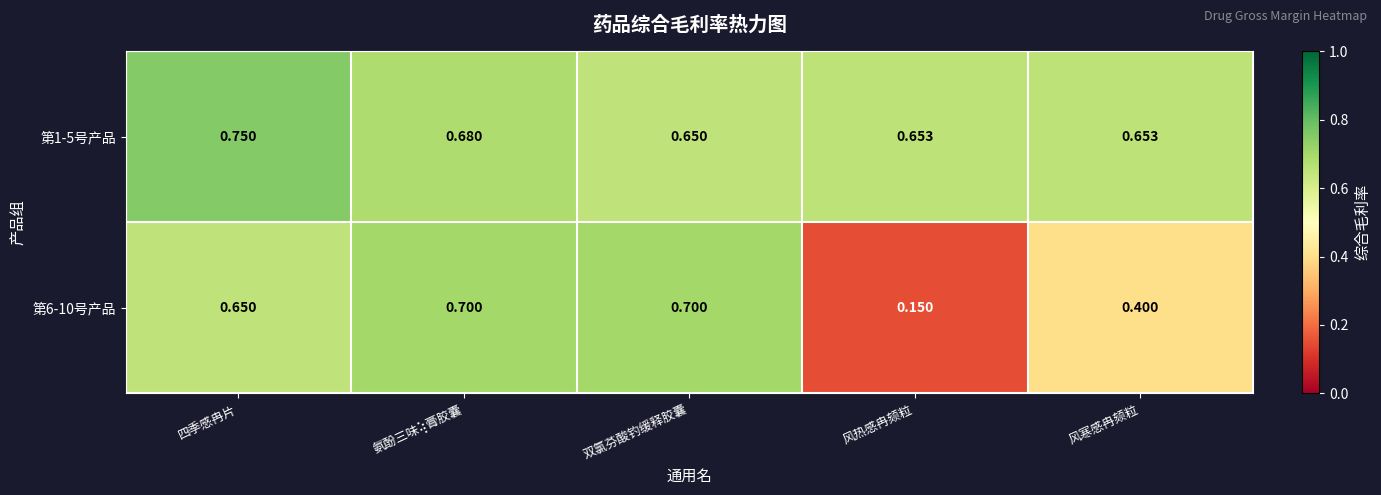

Which category has the lowest value in the 第1-5号产品 series?

双氯芬酸钓缓释胶囊